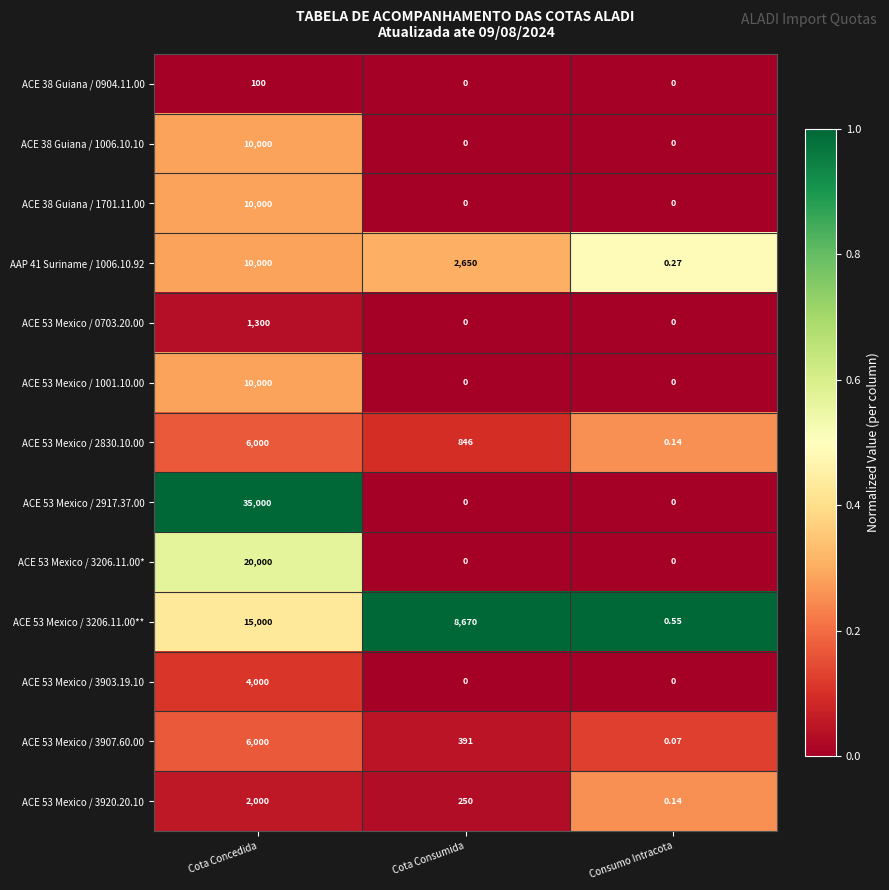

Which category has the highest value across all series?

Cota Concedida